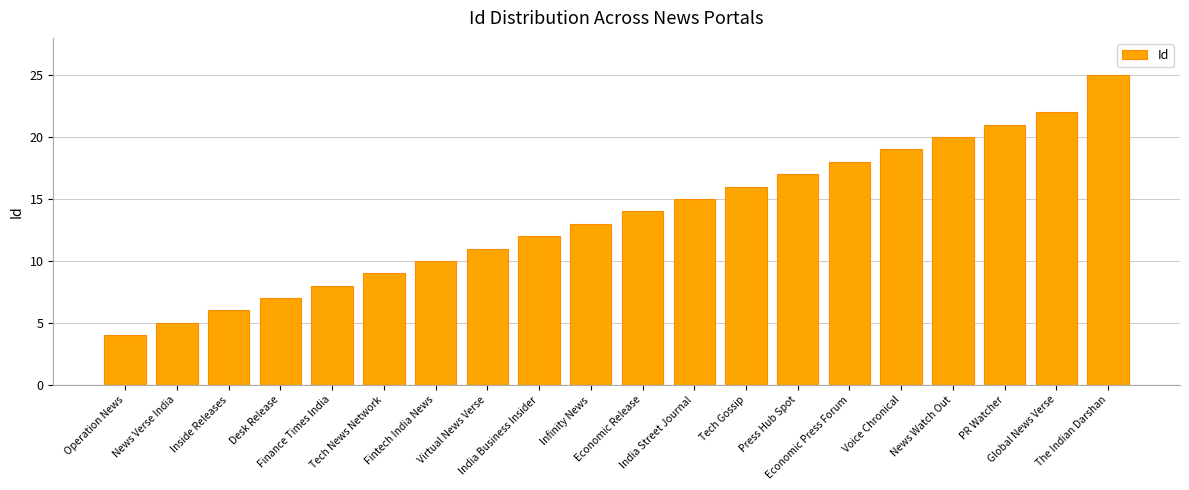

What is the smallest value displayed?

4